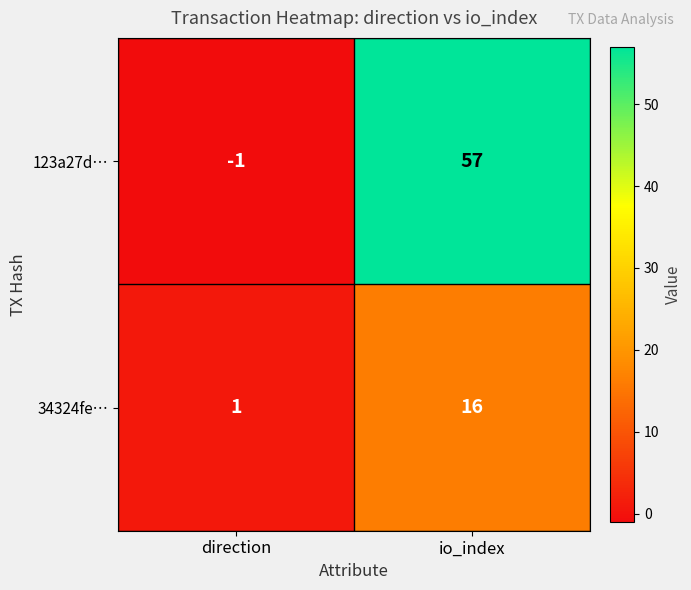

What is the sum of the 34324fe… values at direction and io_index?

17